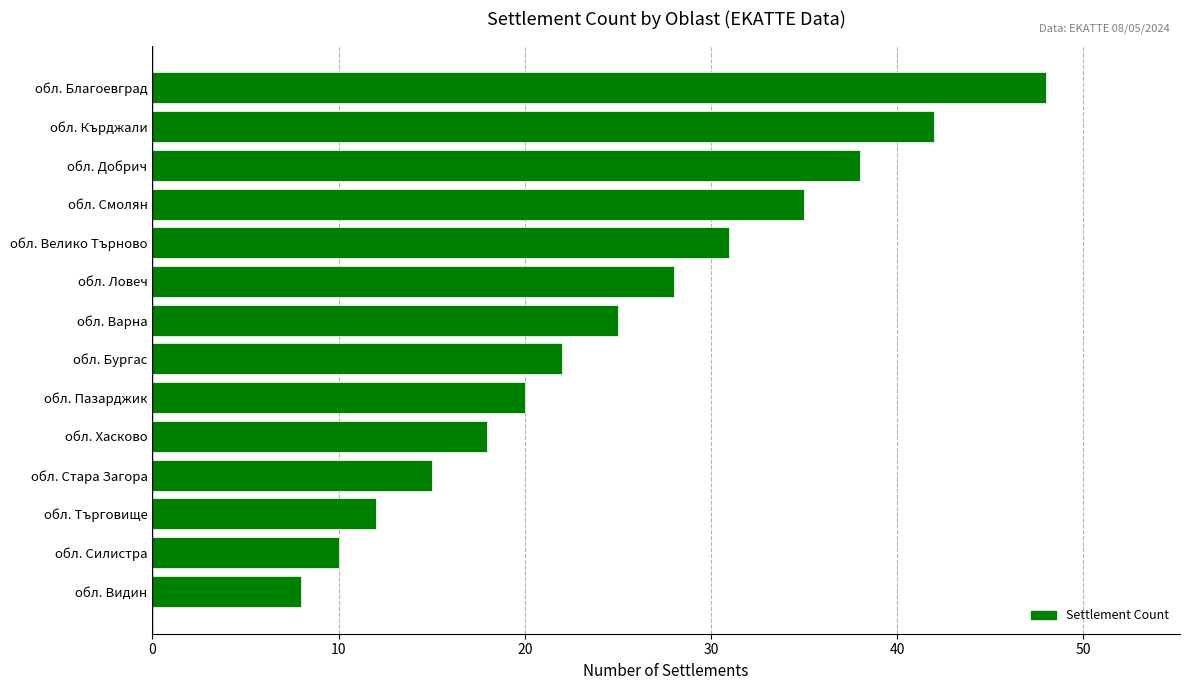

How many categories are shown in the chart?

14